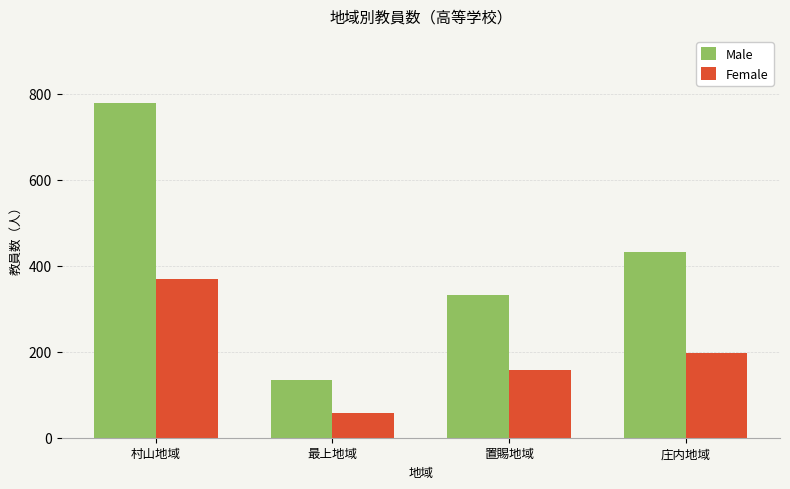

Which series has the largest range (max minus min)?

Male